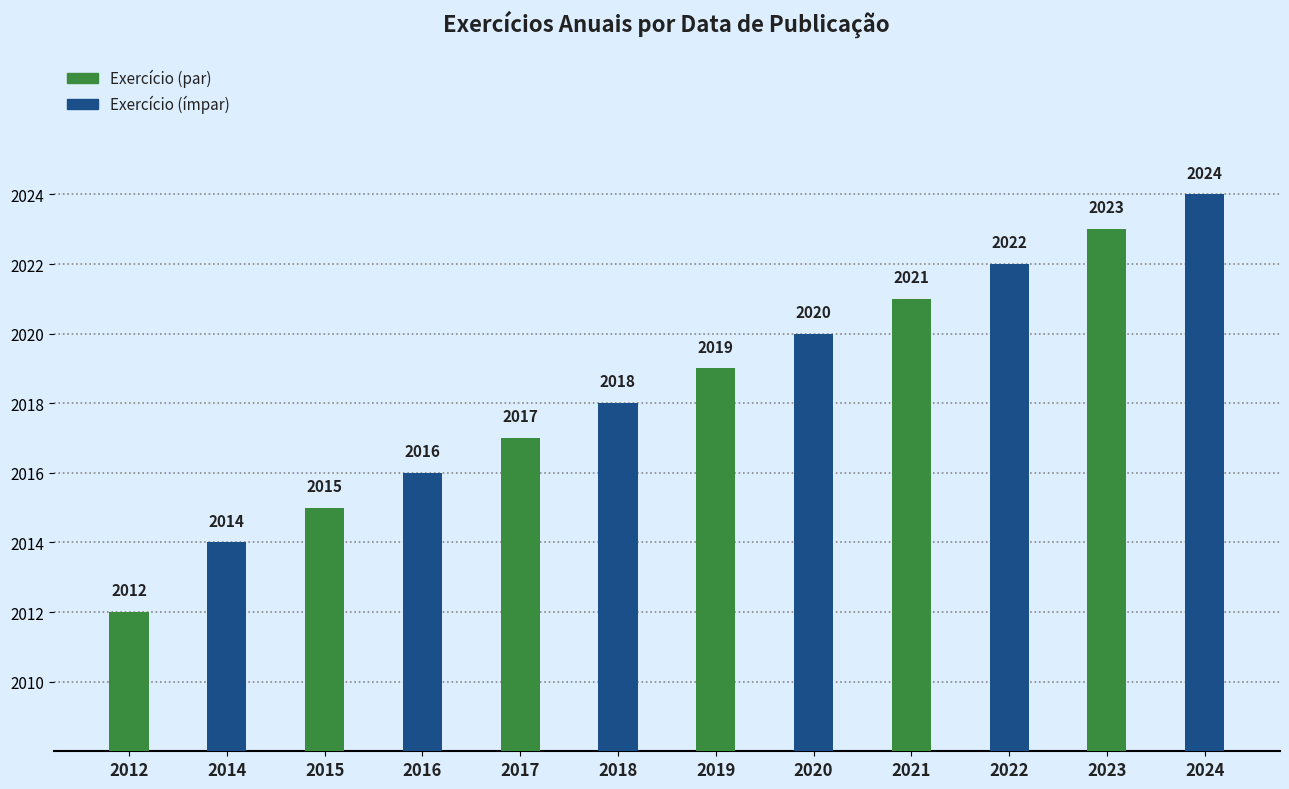

What is the total value across all series at 2019?

4039